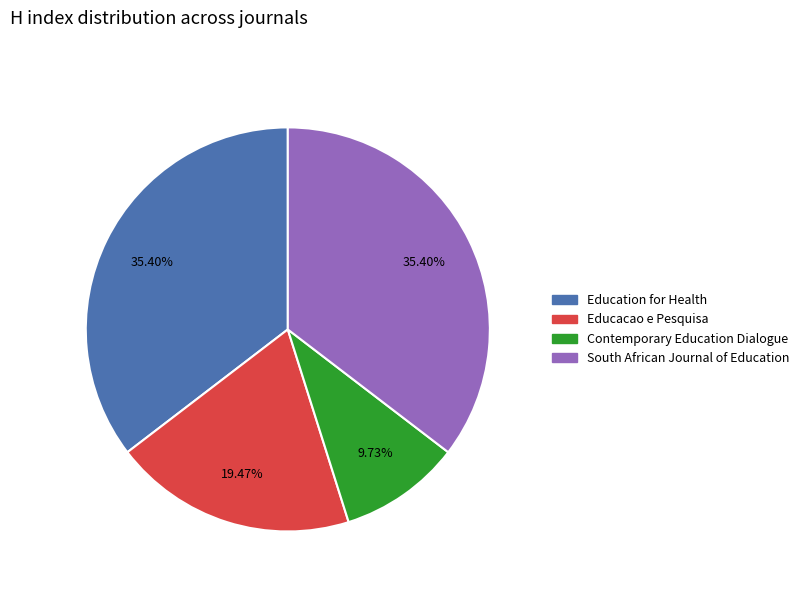

Which category has the smallest portion of the pie?

Contemporary Education Dialogue